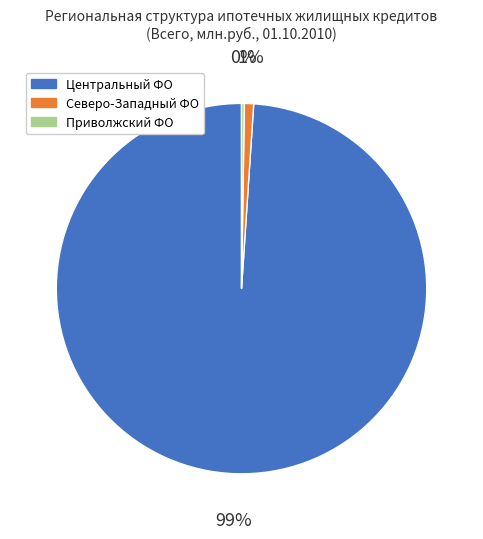

To the nearest percent, what is the average slice percentage?

33%